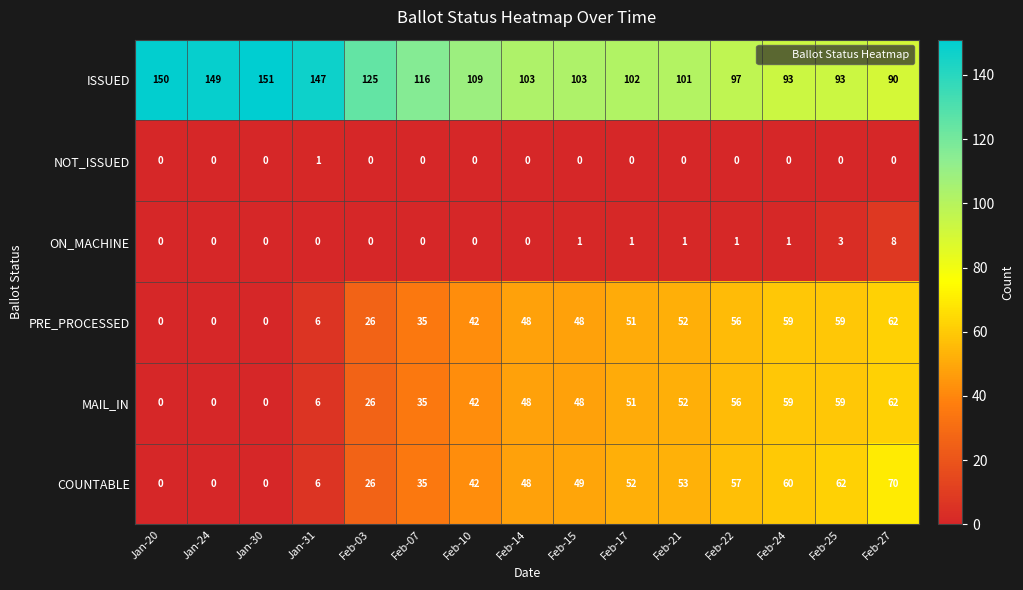

Where does the ISSUED series first go above 103?

Jan-20